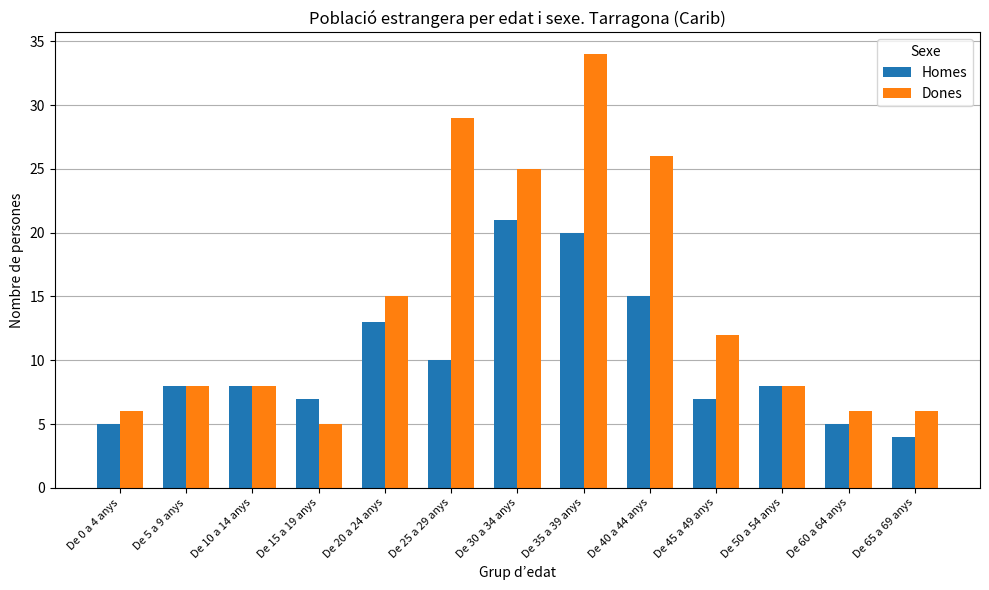

How many groups of bars are there?

13